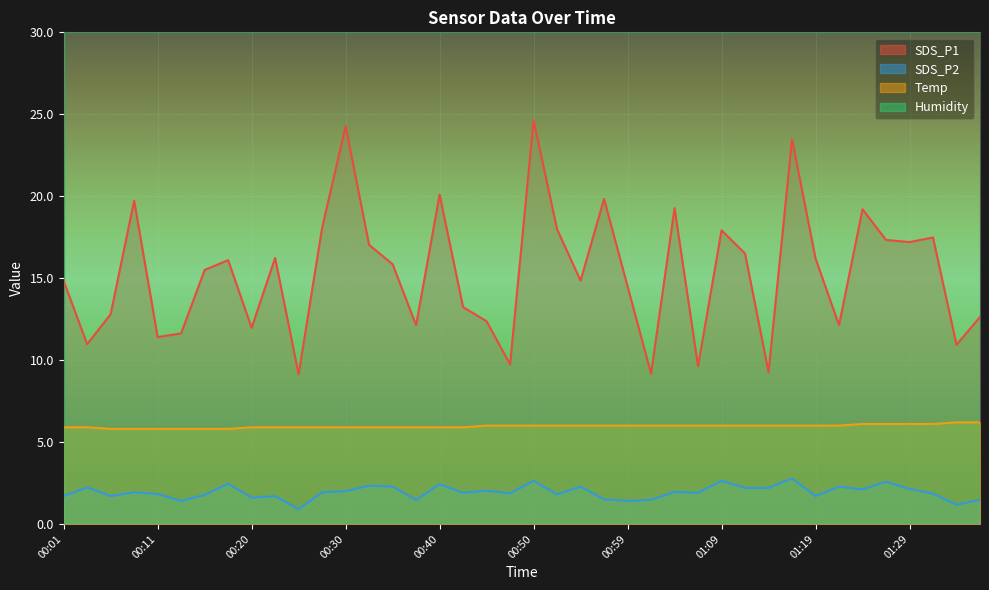

List the labels in order of SDS_P1 value, smallest first.

00:25, 01:02, 01:14, 01:07, 00:47, 01:33, 00:03, 00:11, 00:13, 00:20, 00:37, 01:21, 00:45, 01:36, 00:06, 00:42, 00:59, 00:01, 00:54, 00:16, 00:35, 00:18, 01:19, 00:23, 01:11, 00:33, 01:29, 01:26, 01:31, 01:09, 00:52, 00:28, 01:24, 01:04, 00:08, 00:57, 00:40, 01:16, 00:30, 00:50